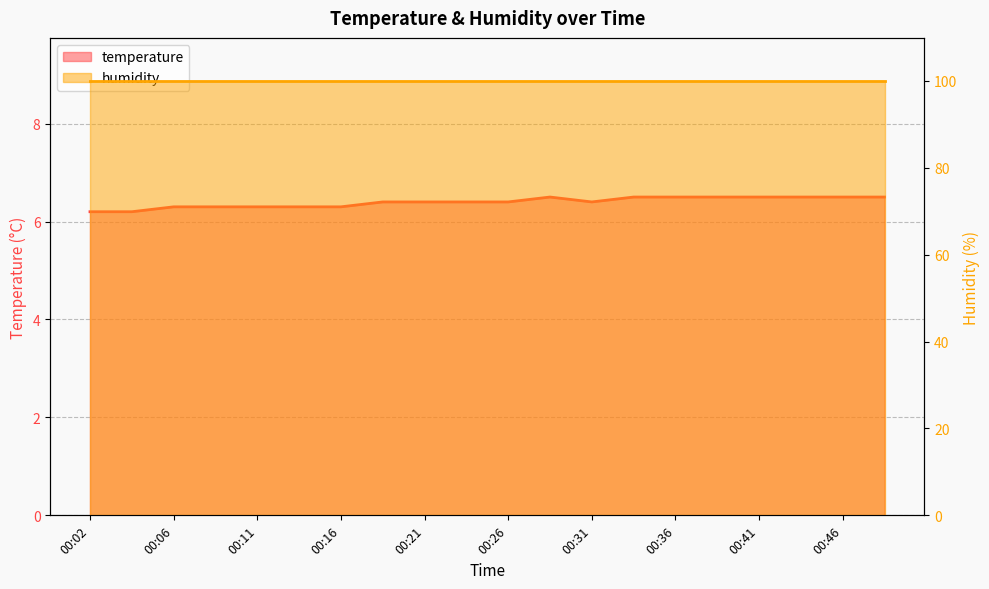

At which label is the value closest to 6?

00:02